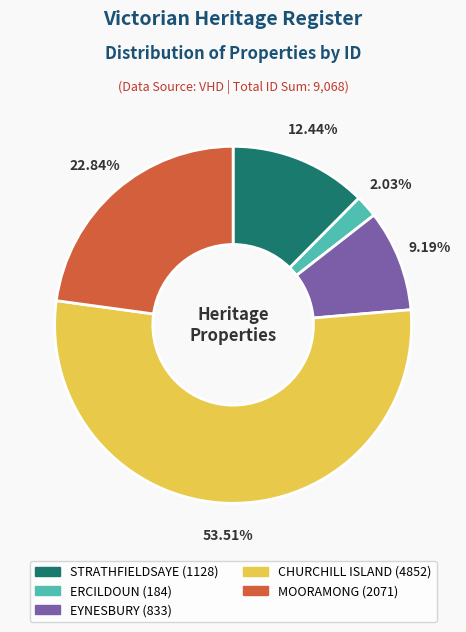

Which has a higher value, CHURCHILL ISLAND or STRATHFIELDSAYE?

CHURCHILL ISLAND